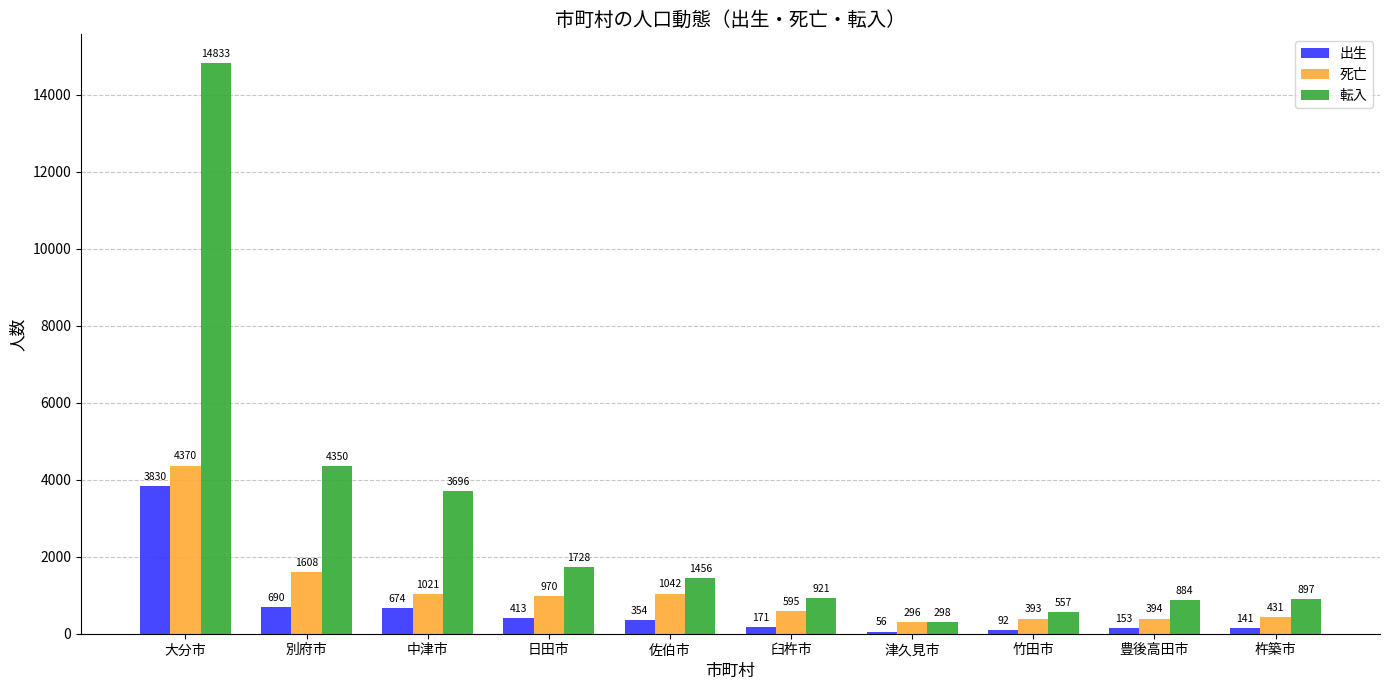

Read the 死亡 value at 津久見市.

296